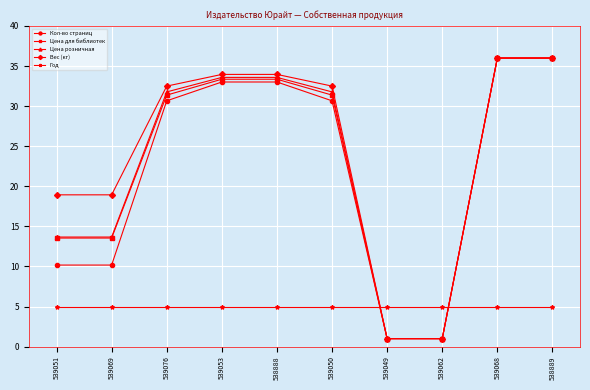

Does the chart display data point markers on the line(s)?

Yes